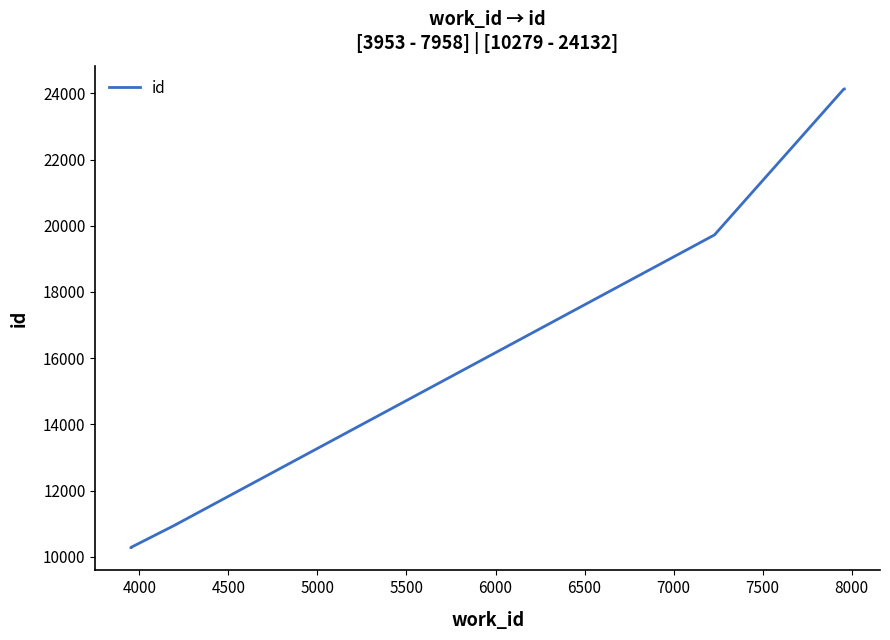

Is it true that the value at 7500 is 42350?

False